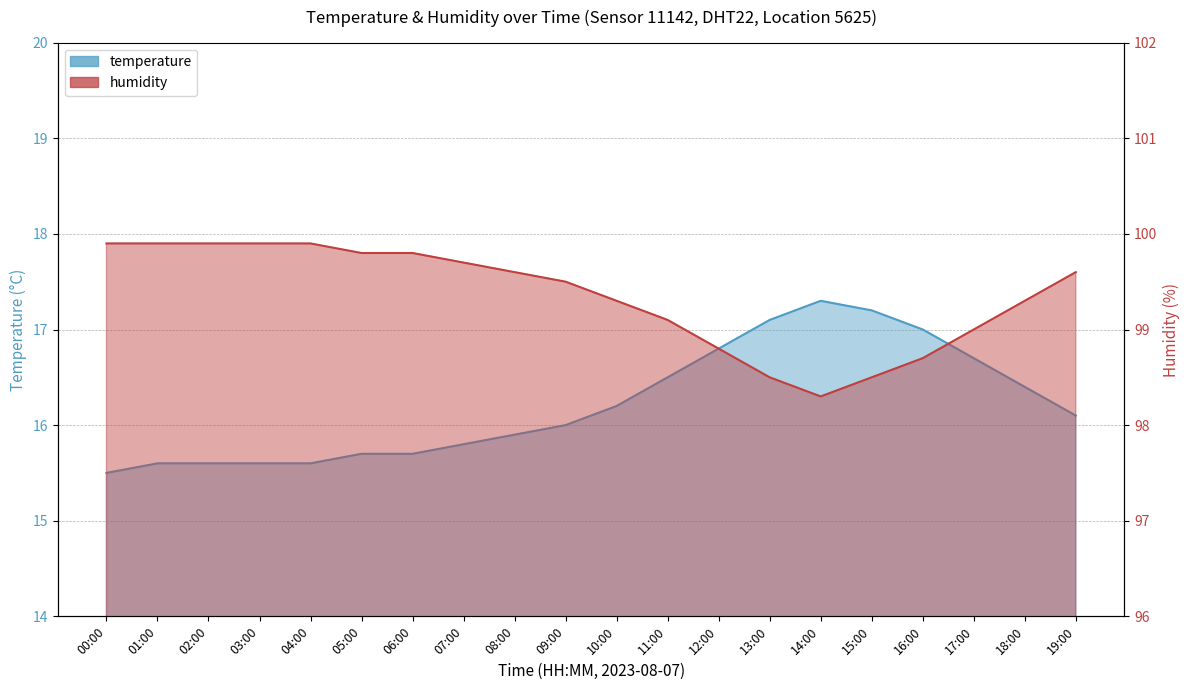

List the series in order of their peak value, lowest first.

temperature, humidity